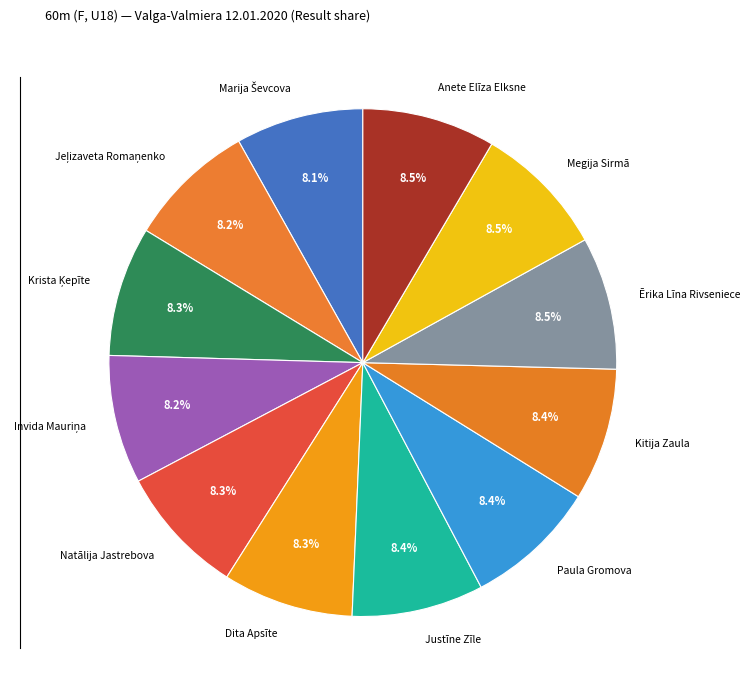

Does Megija Sirmā account for over 50% of the chart?

No